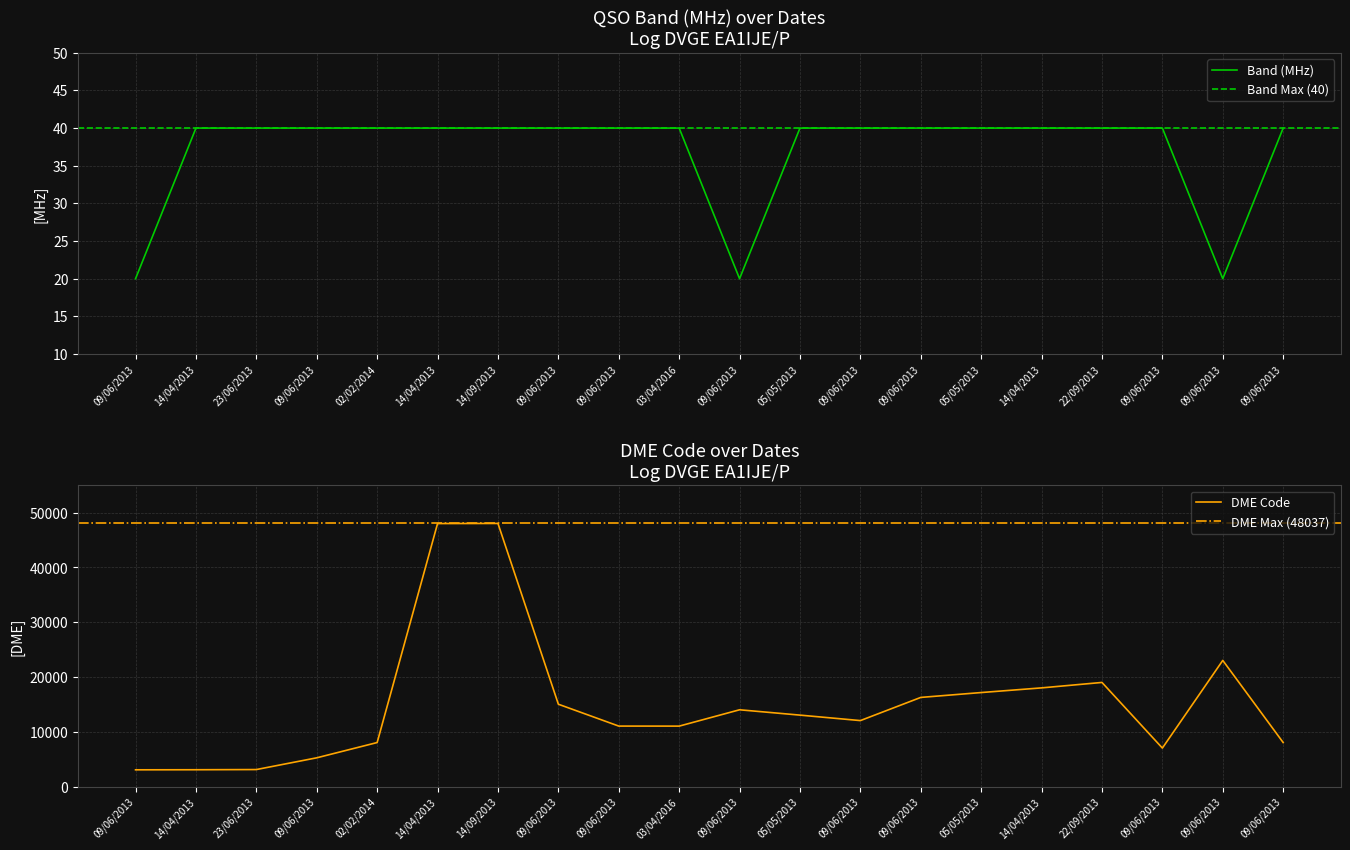

At which category is the sum across all series the highest?

14/09/2013